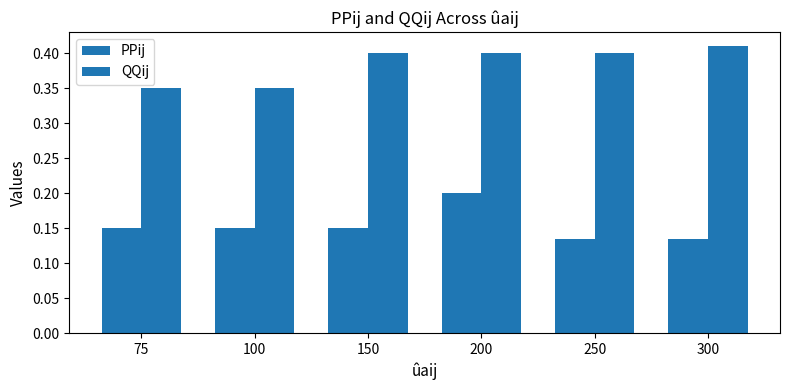

At which category is the sum across all series the highest?

200